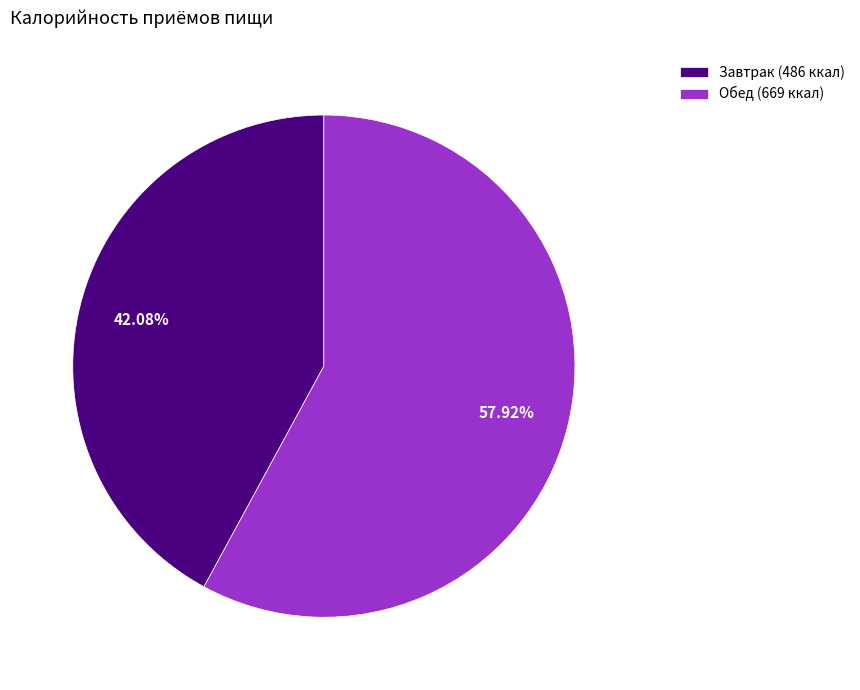

Is there any slice that represents more than half of the pie?

Yes